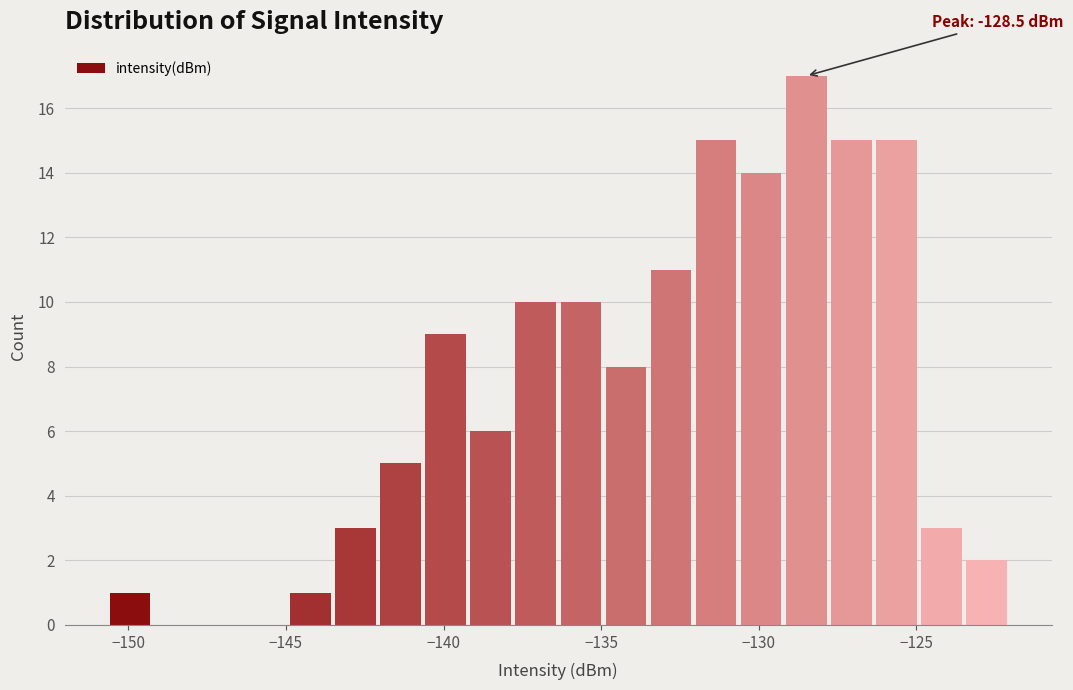

Read against the x-axis, roughly where is the centre of the tallest bar?

-128.5